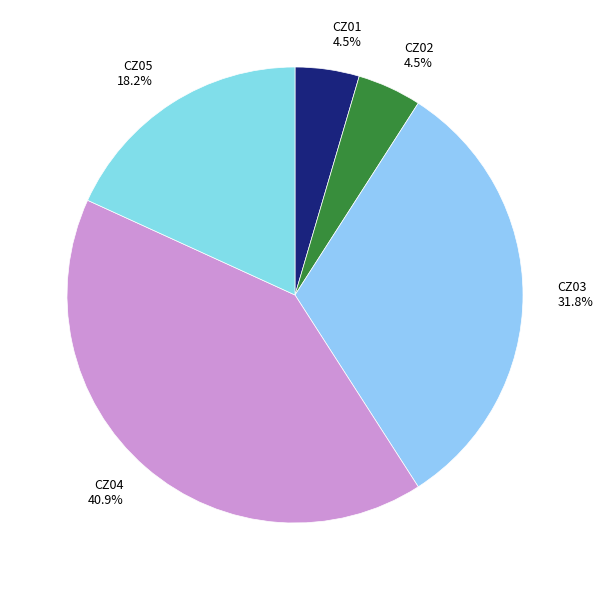

Approximately how many times larger is the value at CZ05 18.2% compared to CZ04 40.9%?

0.4